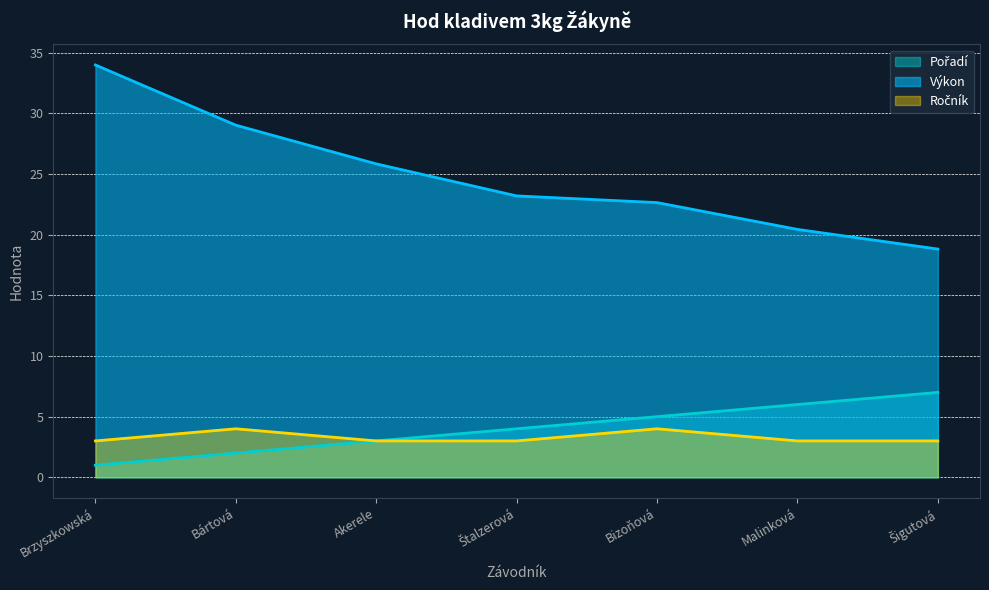

What is the lowest value of the Ročník series?

3.0